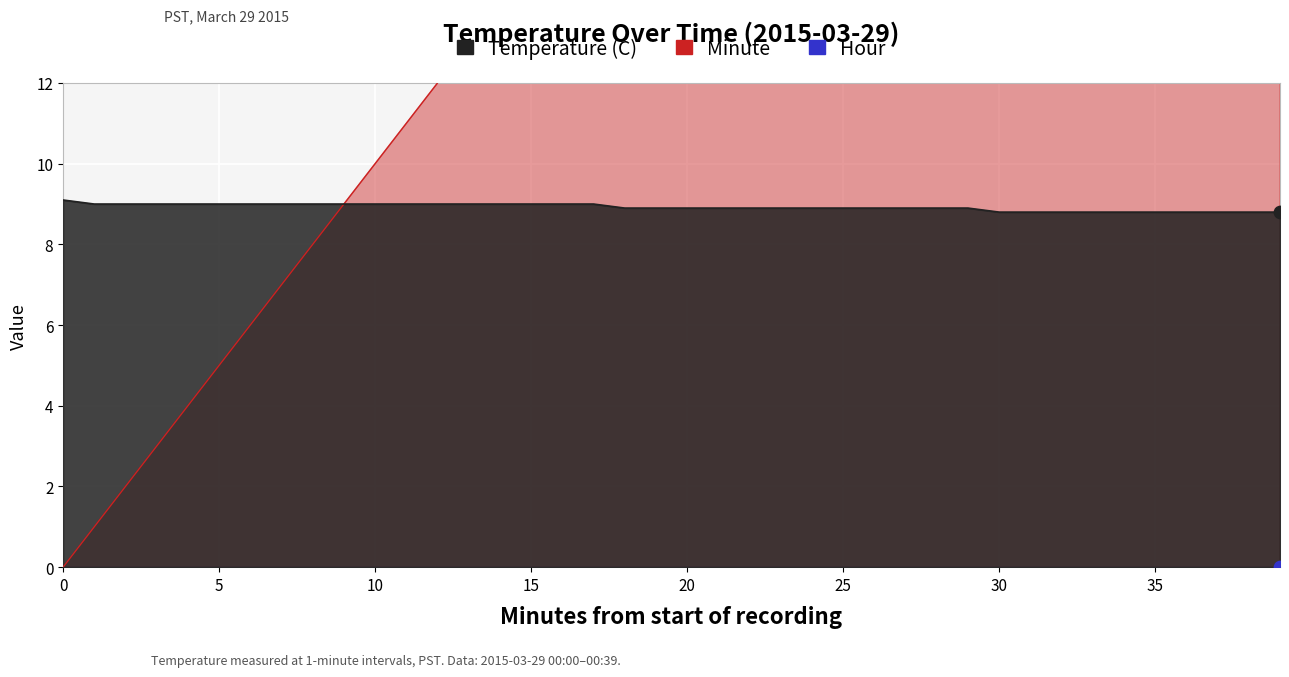

At which category is the sum across all series the highest?

39